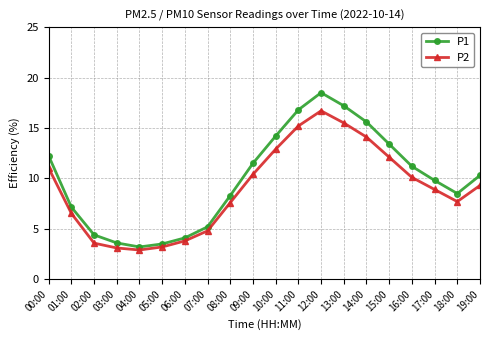

At which category is the sum across all series the highest?

12:00